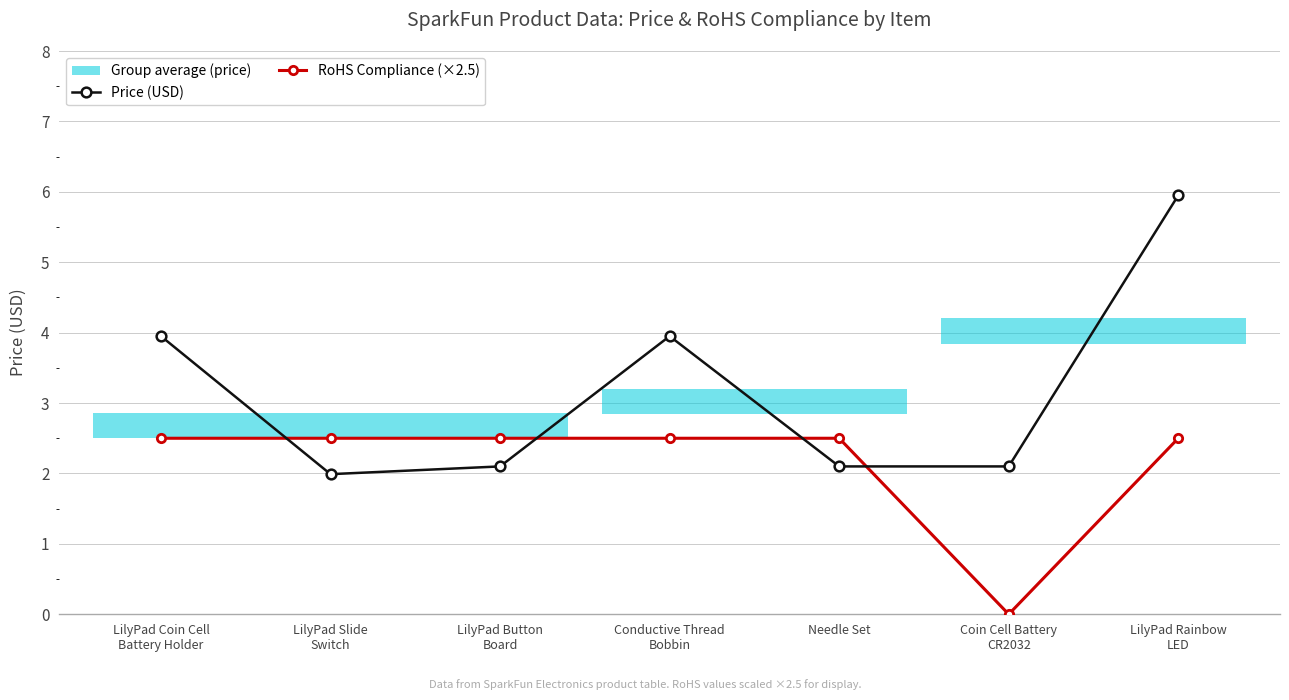

How many lines are shown in the chart?

2